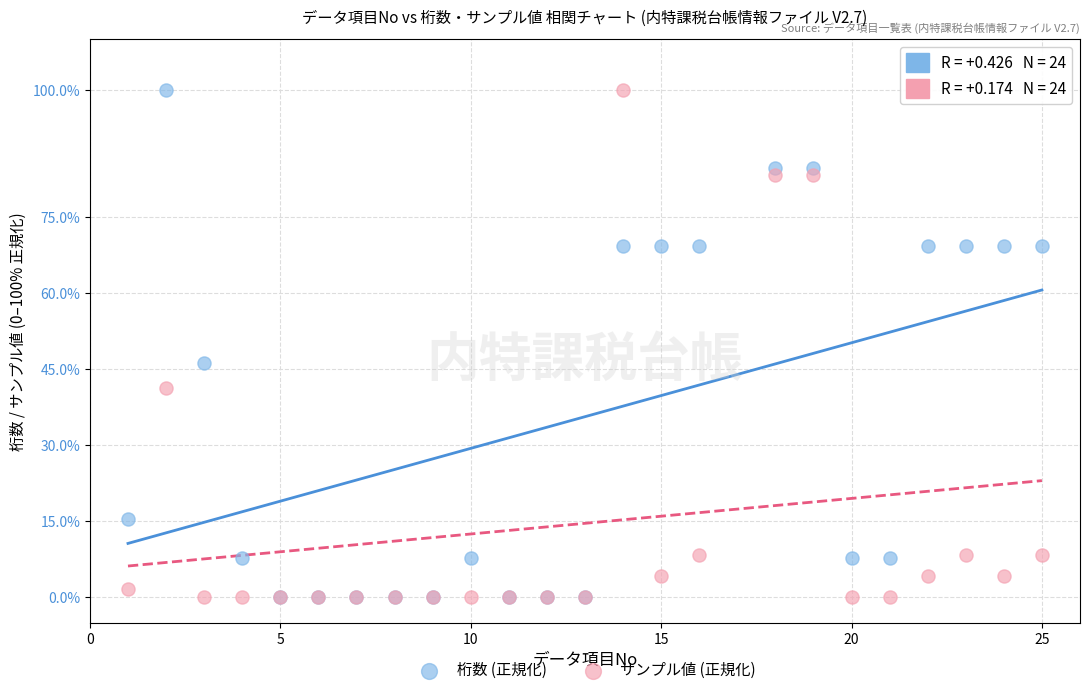

In the 桁数 (正規化) series, what Y value is closest to 50?

46.2